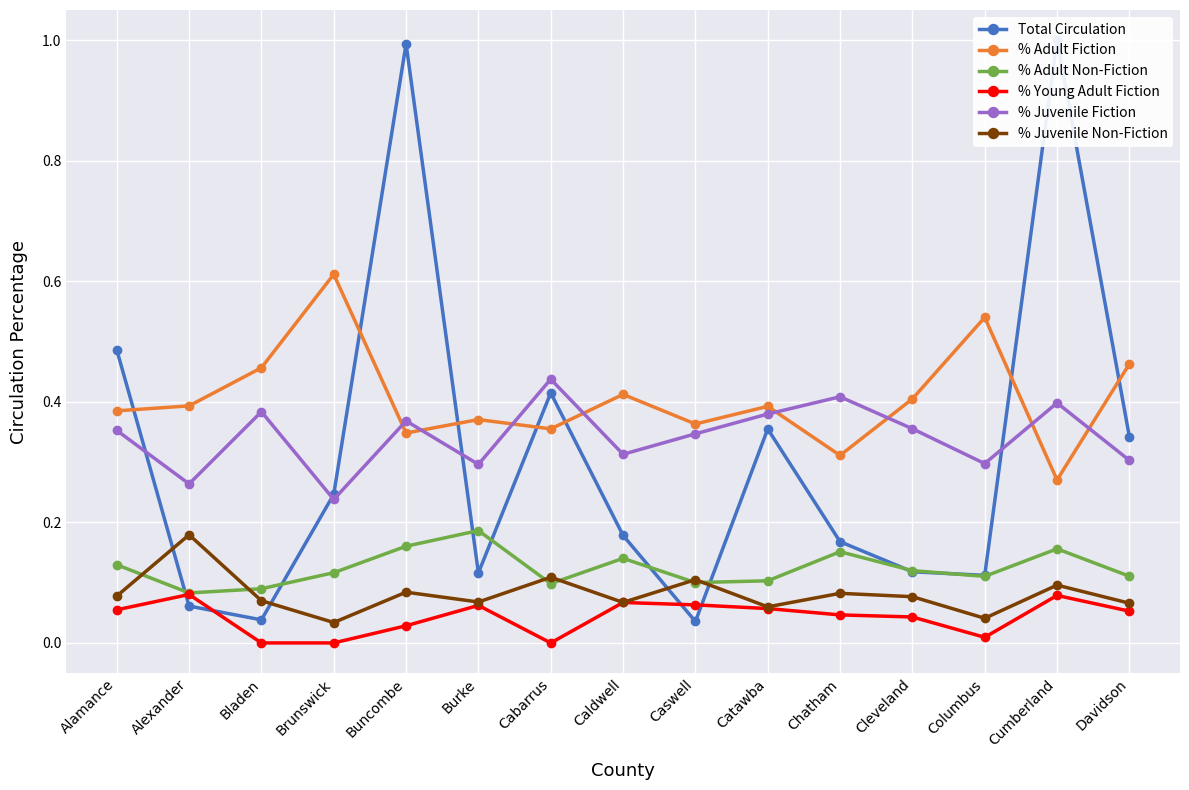

What is the maximum value for % Adult Fiction?

0.6